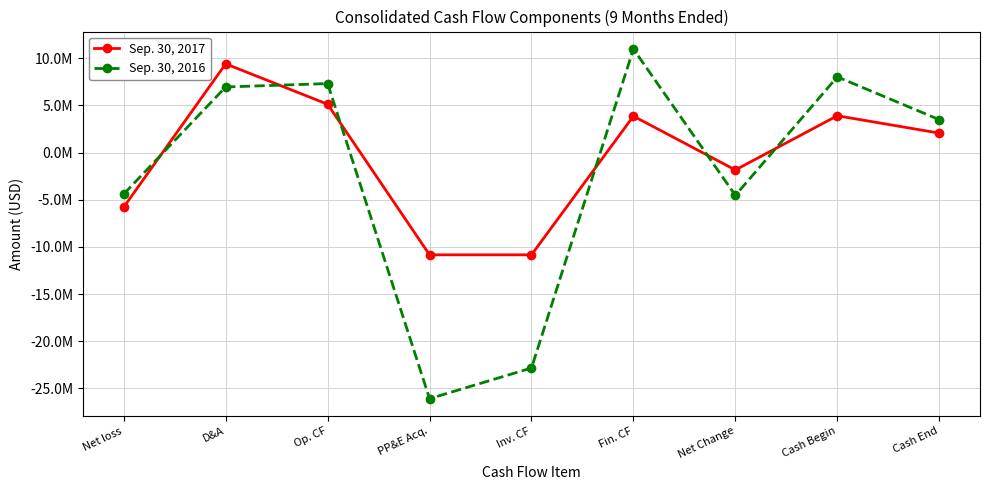

List the labels in order of Sep. 30, 2017 value, largest first.

D&A, Op. CF, Cash Begin, Fin. CF, Cash End, Net Change, Net loss, PP&E Acq., Inv. CF